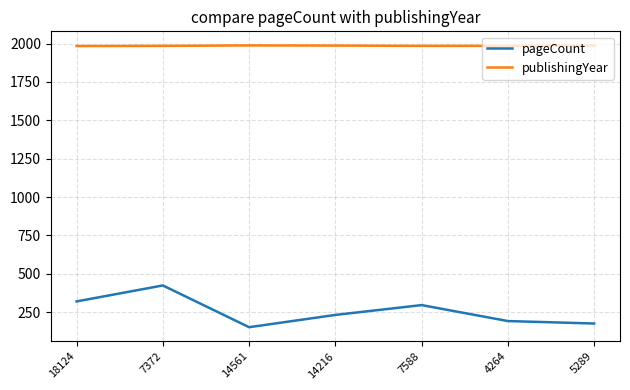

What is the highest value of the publishingYear series?

1988